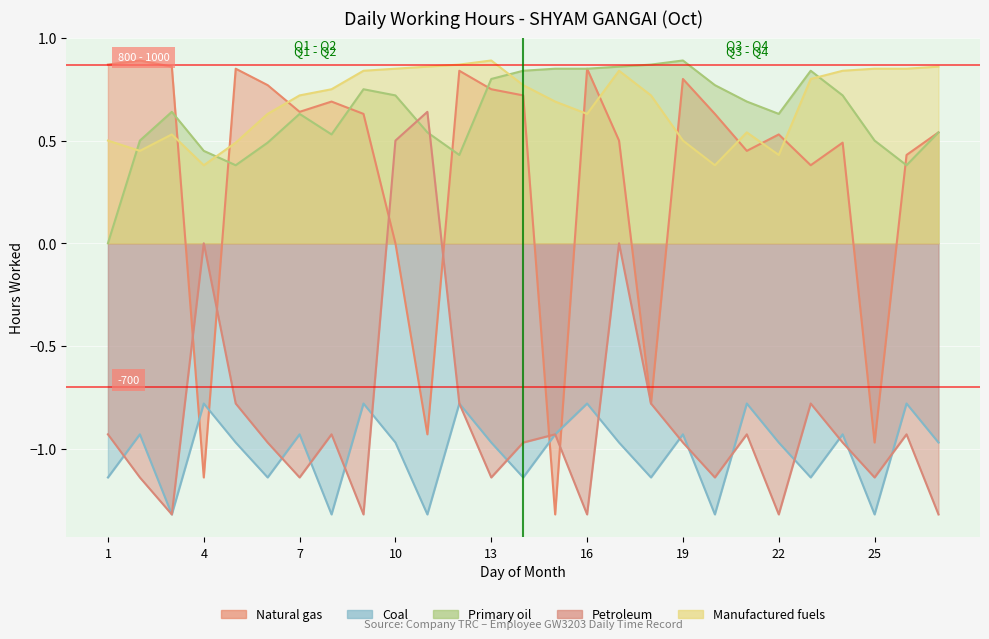

How many series are shown in this chart?

5